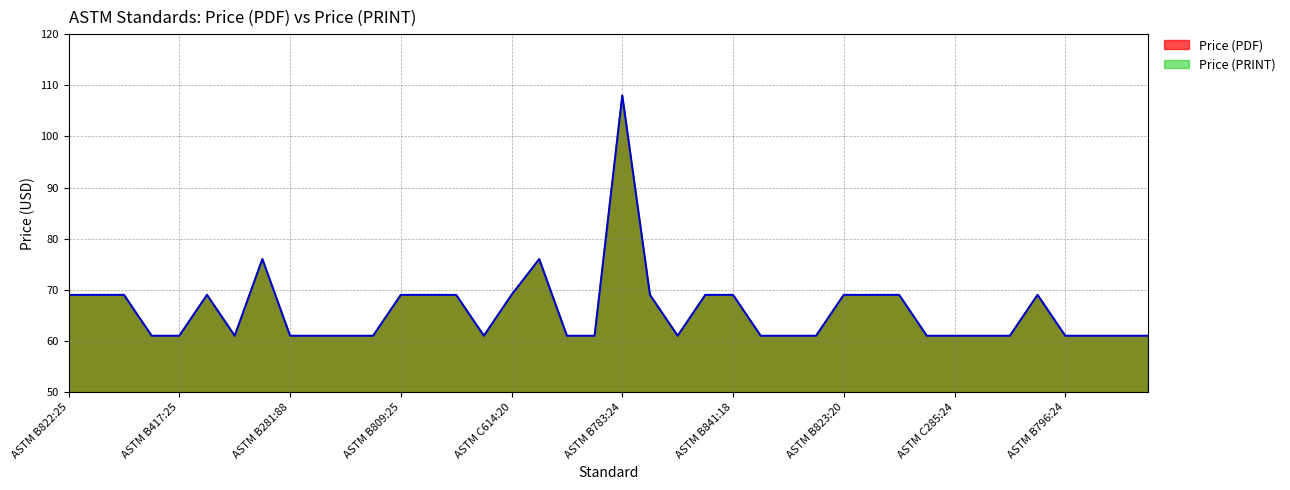

What is the maximum value shown in the chart?

108